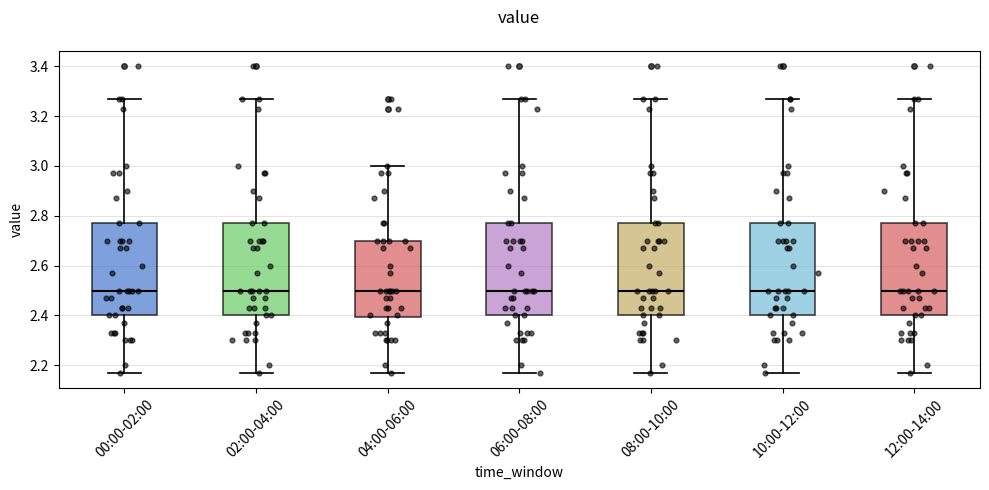

Reading left to right, read every box against the y-axis: the position of its median line, the range the box covers, and the ends of its whiskers. The values are not printed on the chart, so give them approximately, as read against the axis.

00:00-02:00: median 2.50, box 2.40 to 2.78, whiskers 2.18 to 3.28
02:00-04:00: median 2.50, box 2.40 to 2.78, whiskers 2.18 to 3.28
04:00-06:00: median 2.50, box 2.40 to 2.70, whiskers 2.18 to 3.00
06:00-08:00: median 2.50, box 2.40 to 2.78, whiskers 2.18 to 3.28
08:00-10:00: median 2.50, box 2.40 to 2.78, whiskers 2.18 to 3.28
10:00-12:00: median 2.50, box 2.40 to 2.78, whiskers 2.18 to 3.28
12:00-14:00: median 2.50, box 2.40 to 2.78, whiskers 2.18 to 3.28